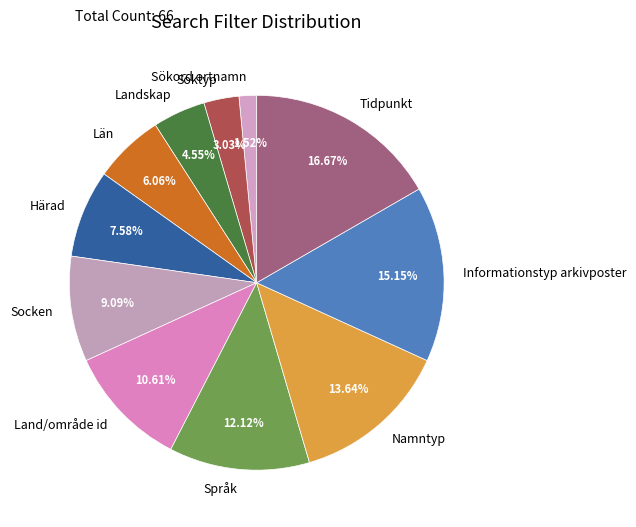

Rank the categories by value from highest to lowest.

Tidpunkt, Informationstyp arkivposter, Namntyp, Språk, Land/område id, Socken, Härad, Län, Landskap, Söktyp, Sökord ortnamn